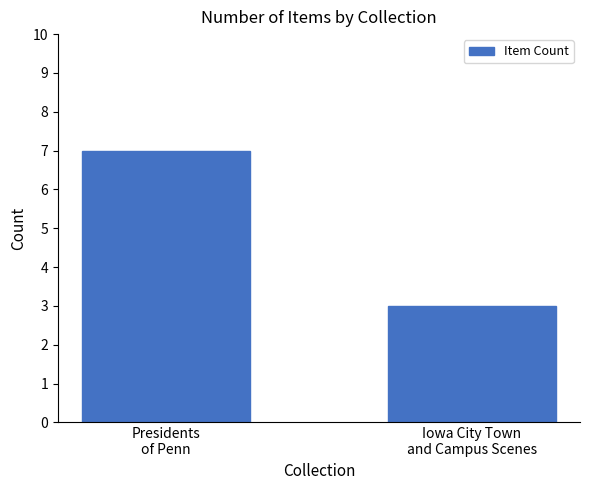

What is the sum of all values?

10